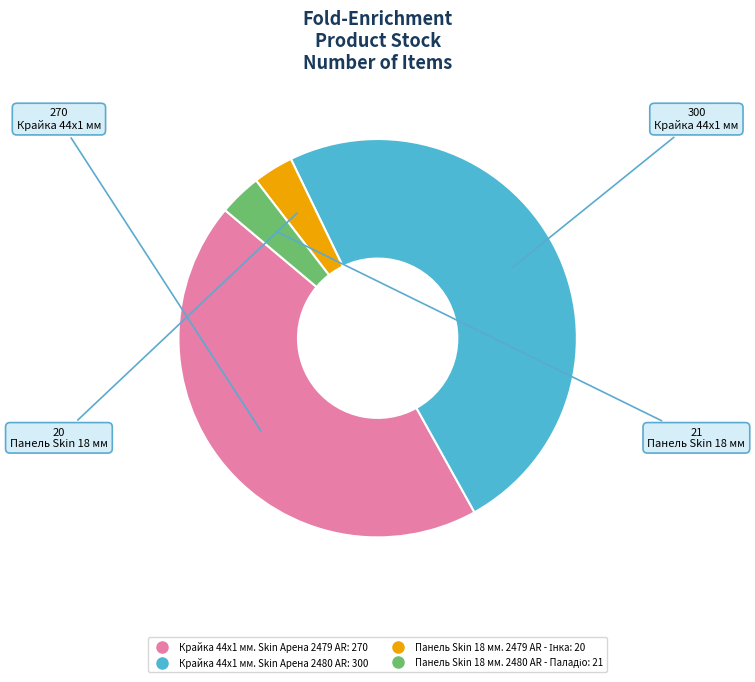

Is there a majority slice in this chart?

No